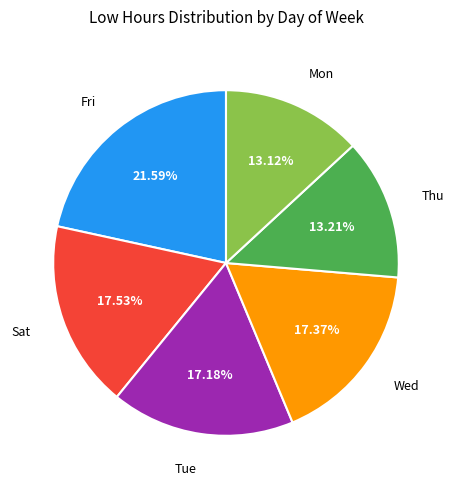

Is there a majority slice in this chart?

No